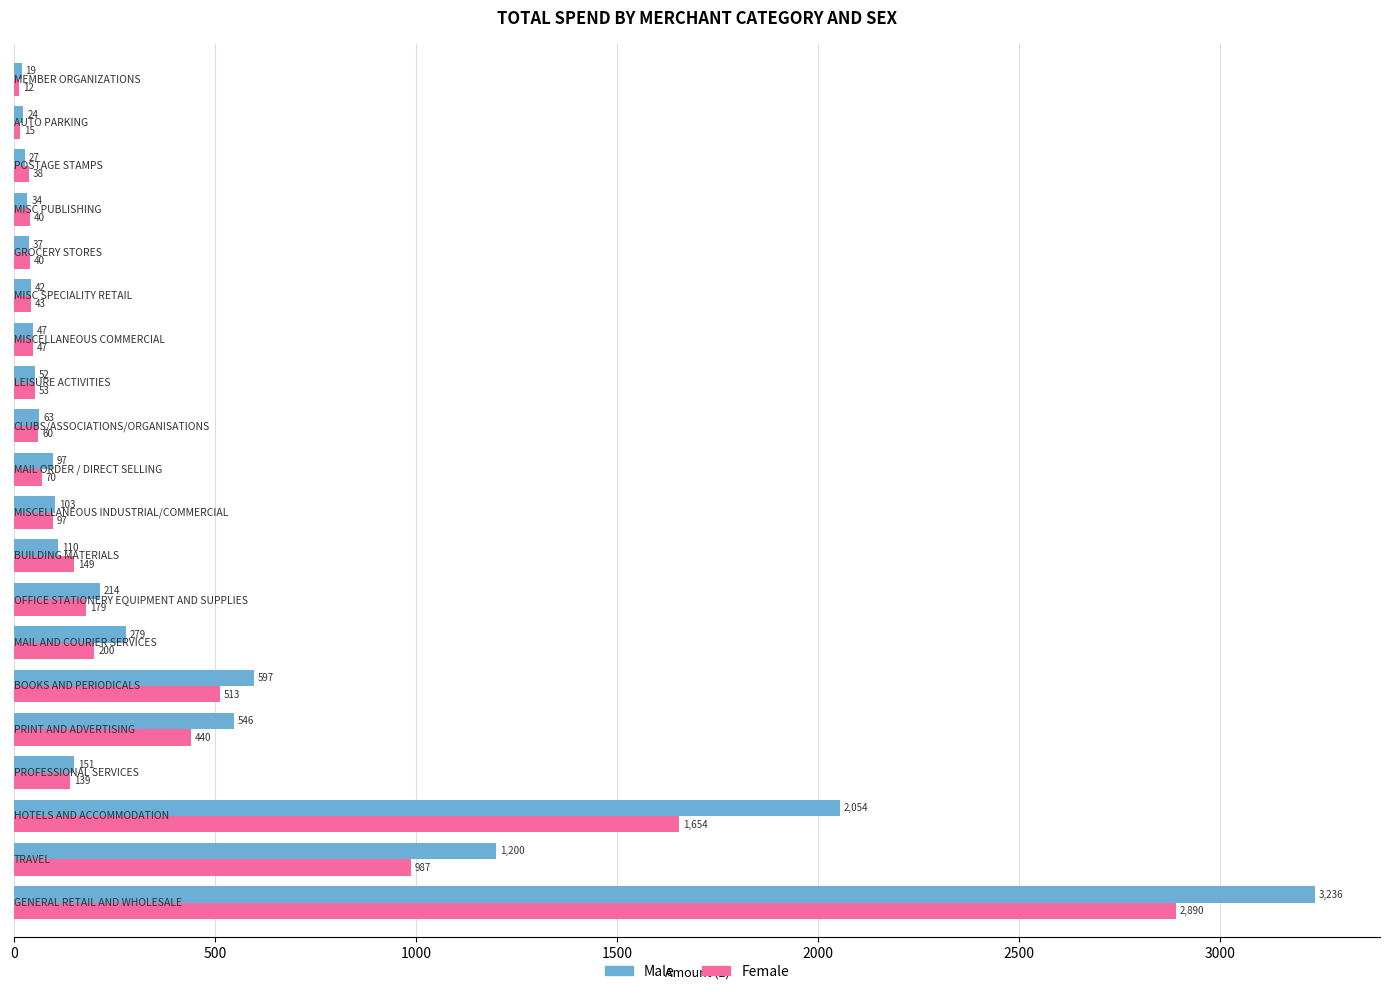

Which series has the largest total across all categories?

Male